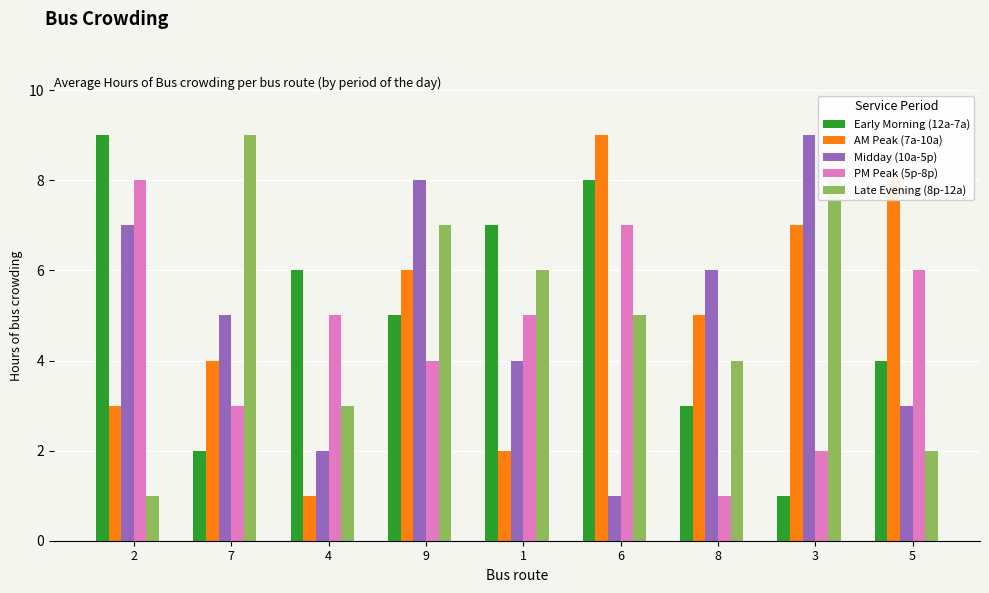

Is it true that AM Peak (7a-10a) equals 15 at 6?

False